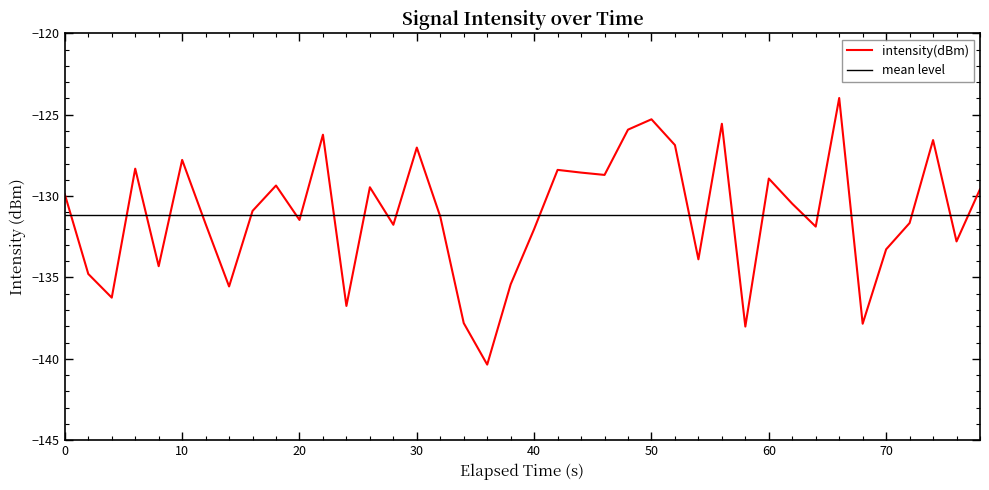

What is the difference between the second highest and minimum values?

15.1